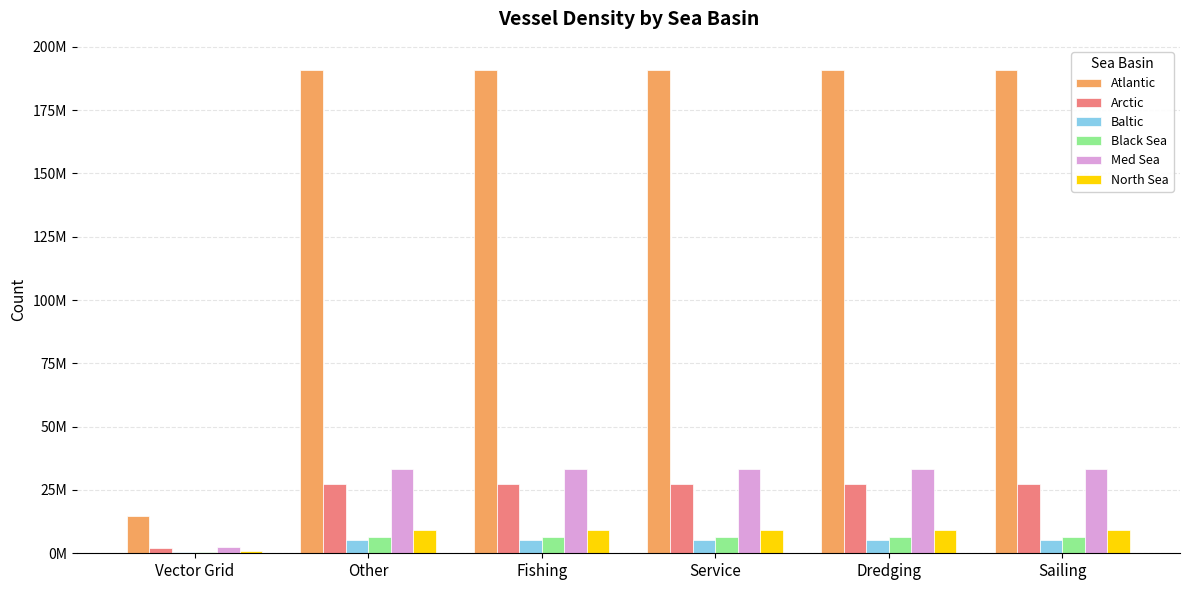

What is the label of the 2nd bar from the right?

Dredging